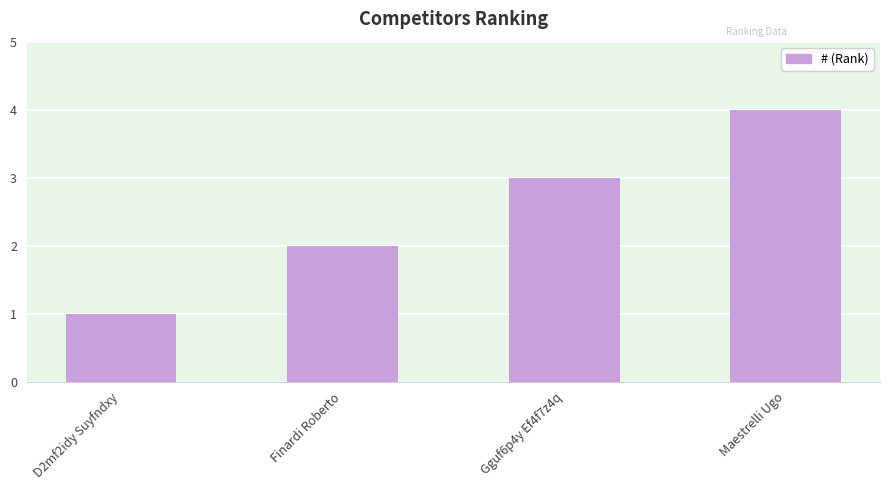

Reading left to right, transcribe all the data shown in this chart.

1	2	3	4